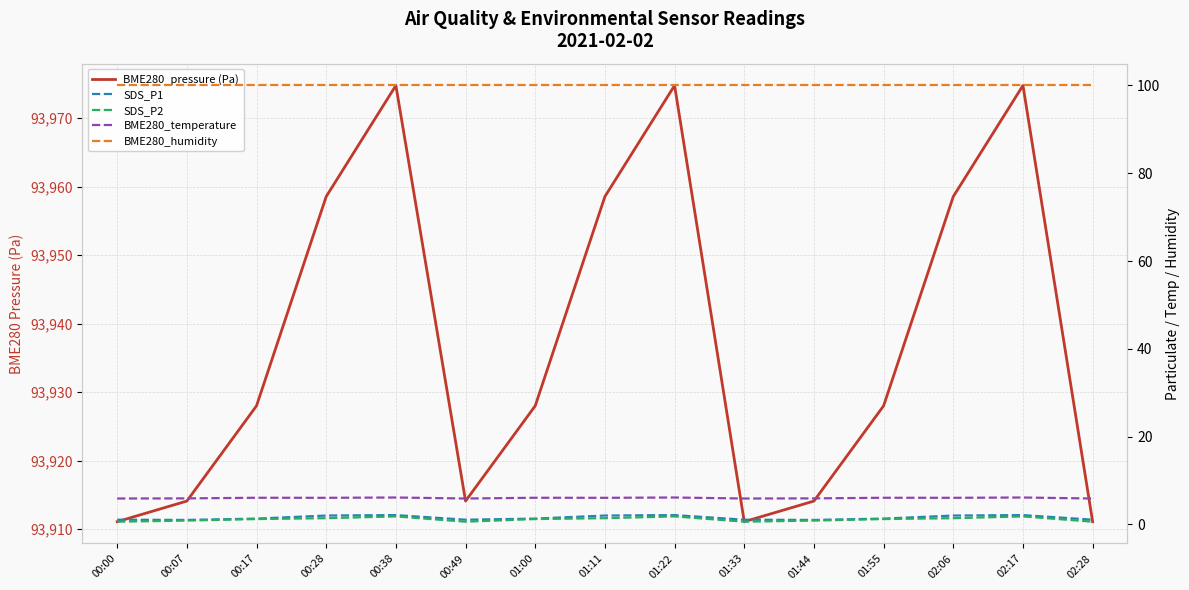

The value of BME280_temperature at 00:00 is 5.9. True or false?

True